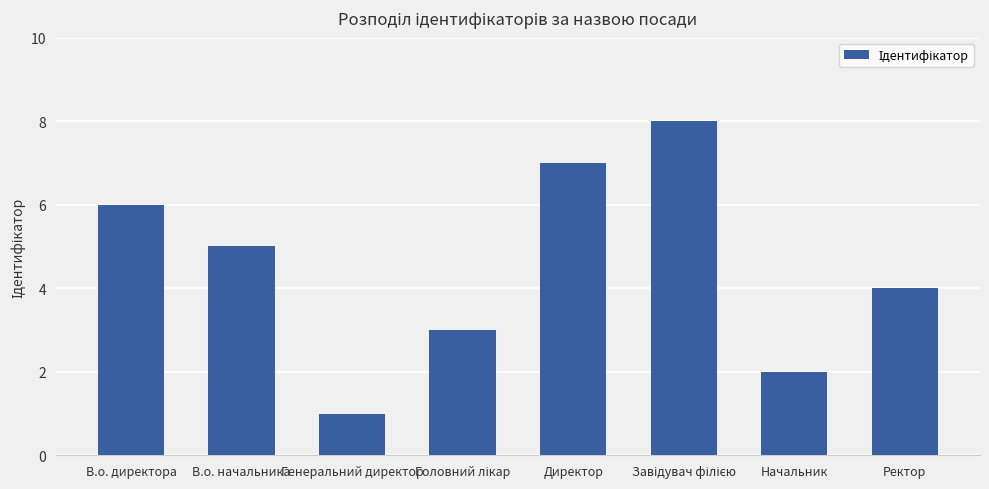

What is the label of the 1st bar from the right?

Ректор